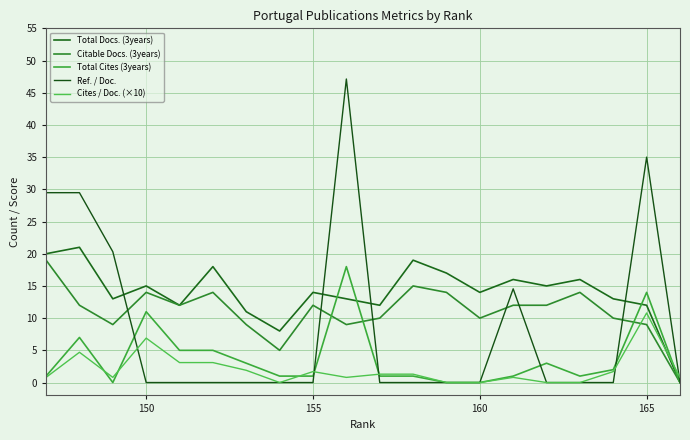

At which category does Citable Docs. (3years) reach its first local peak?

150